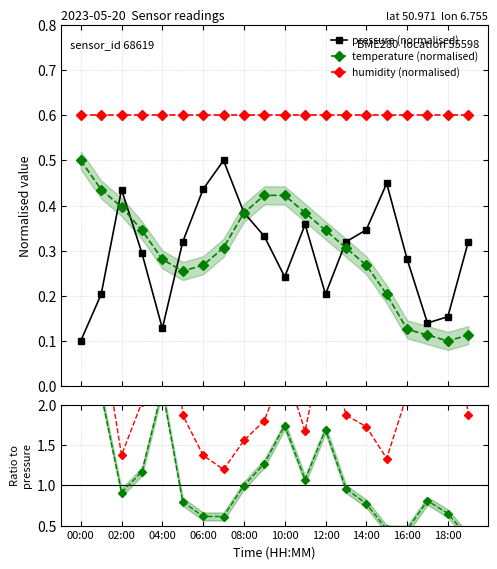

Is this an area chart (filled region under the line)?

No